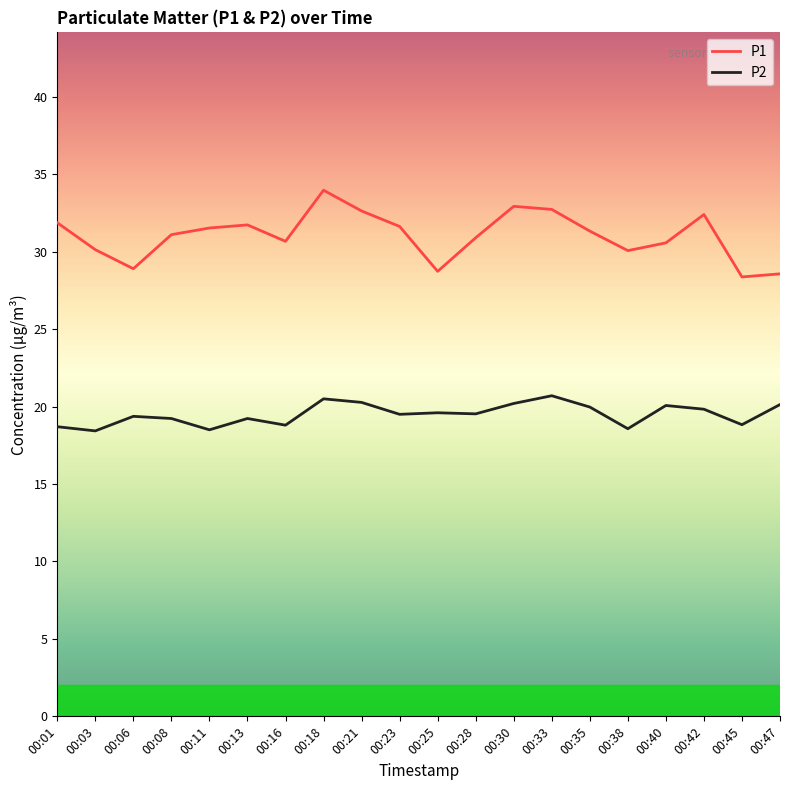

Is it true that P2 equals 19.2 at 00:13?

True